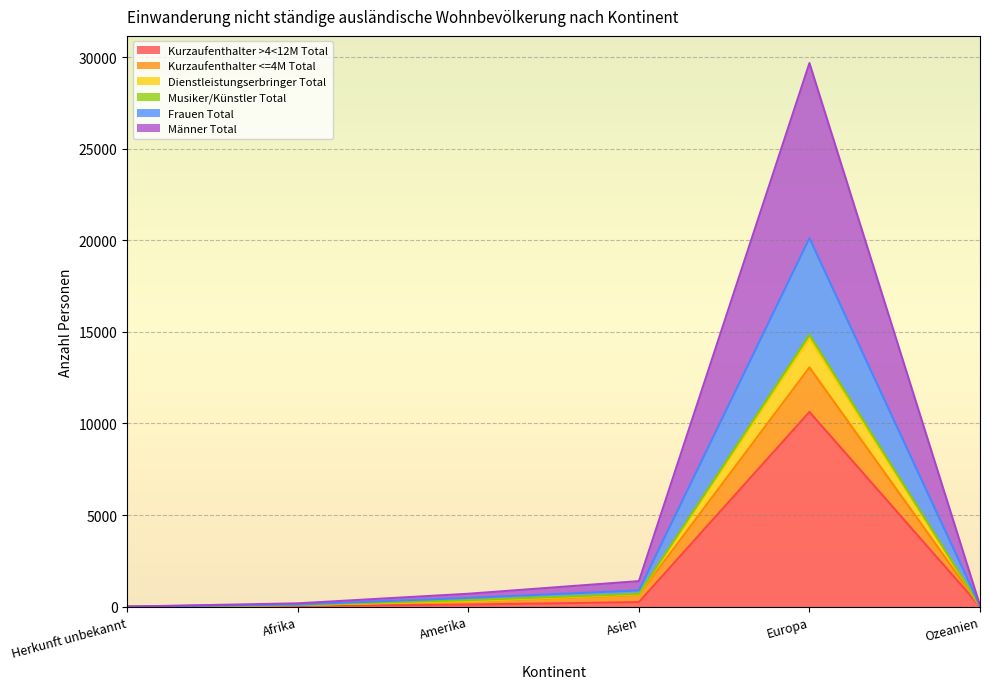

What is the label of the 1st point from the left?

Herkunft unbekannt